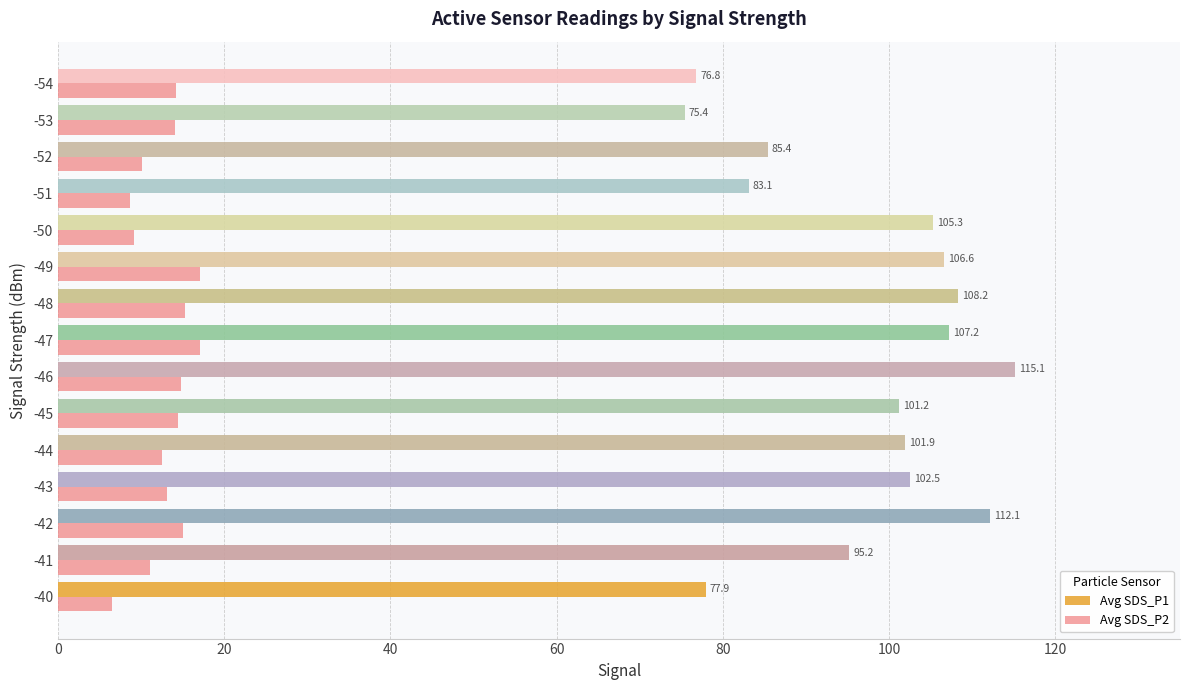

Which series has the widest spread of values?

Avg SDS_P1